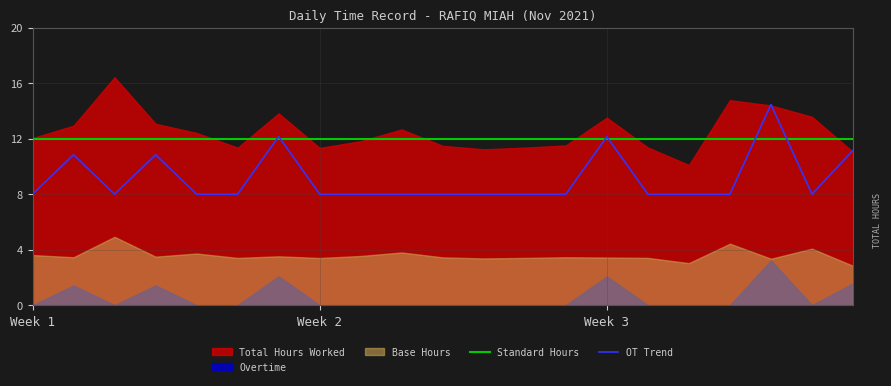

What is the minimum value for Standard Hours?

12.0